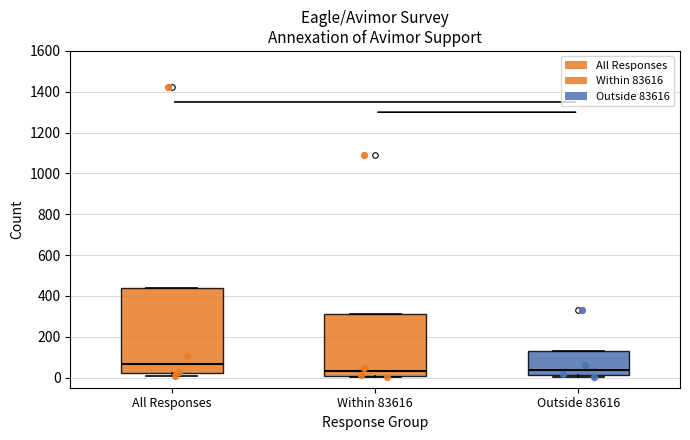

Reading left to right, transcribe this box plot: for each box, give where its median line is, the range the box spans, and where its two whiskers end, as read against the y-axis. The values are not printed on the chart, so give them approximately, as read against the axis.

All Responses: median 60, box 20 to 440, whiskers 0 to 440
Within 83616: median 40, box 0 to 300, whiskers 0 (just below the box's lower edge) to 300
Outside 83616: median 40, box 20 to 120, whiskers 0 to 120